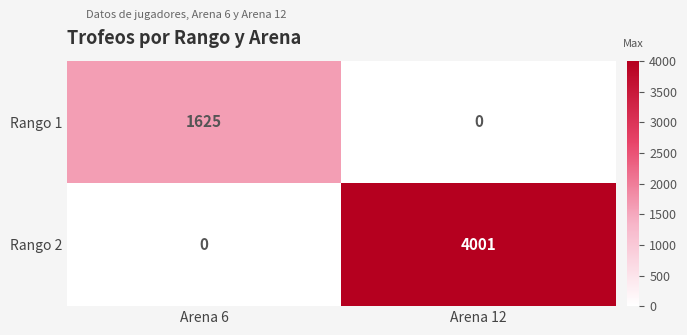

At Arena 6, list the series in order from smallest to largest.

Rango 2, Rango 1